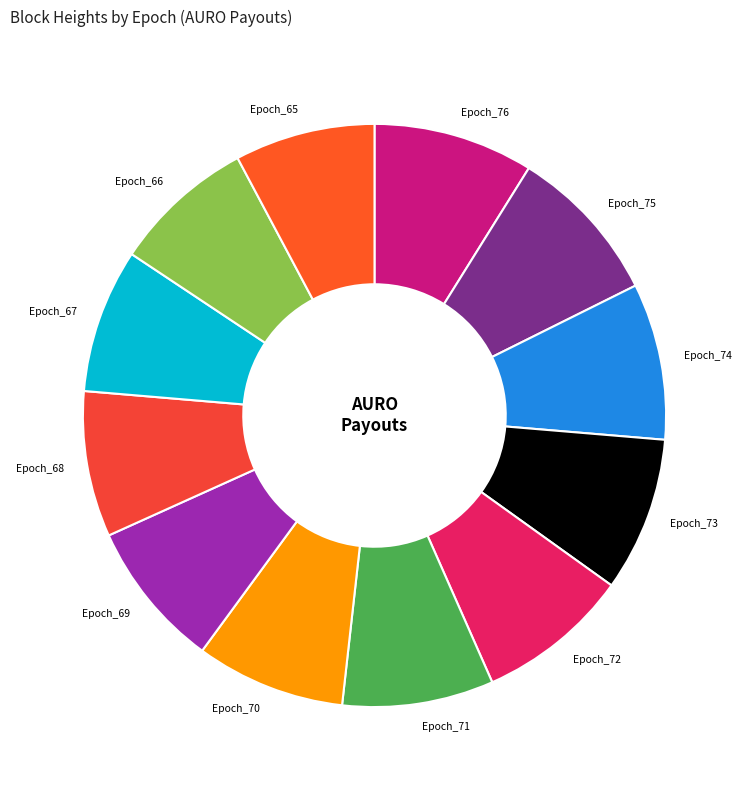

How many slices are in this pie chart?

12